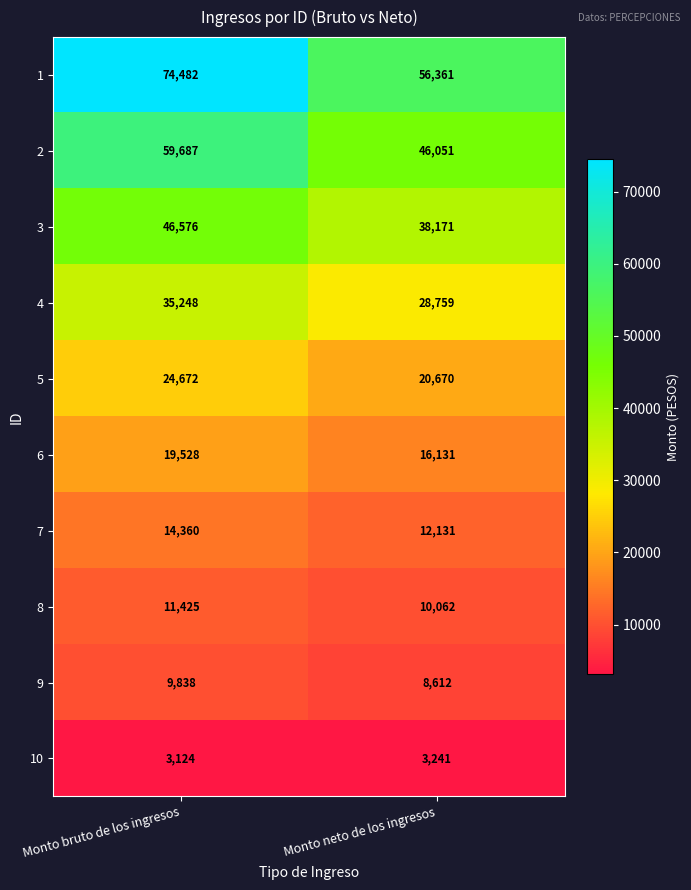

Is the value of 9 at Monto bruto de los ingresos greater than the value of 5 at Monto bruto de los ingresos?

No